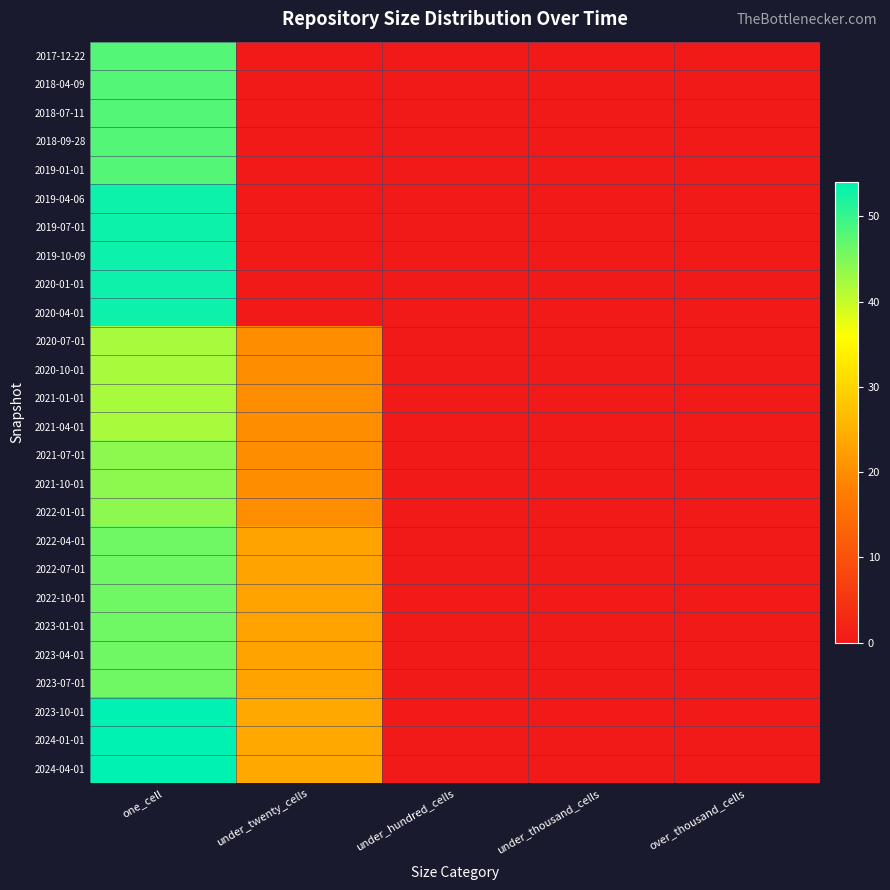

Reading right to left, extract all data points from this chart.

2017-12-22: over_thousand_cells=0	under_thousand_cells=0	under_hundred_cells=0	under_twenty_cells=0	one_cell=48
2018-04-09: over_thousand_cells=0	under_thousand_cells=0	under_hundred_cells=0	under_twenty_cells=0	one_cell=48
2018-07-11: over_thousand_cells=0	under_thousand_cells=0	under_hundred_cells=0	under_twenty_cells=0	one_cell=48
2018-09-28: over_thousand_cells=0	under_thousand_cells=0	under_hundred_cells=0	under_twenty_cells=0	one_cell=48
2019-01-01: over_thousand_cells=0	under_thousand_cells=0	under_hundred_cells=0	under_twenty_cells=0	one_cell=48
2019-04-06: over_thousand_cells=0	under_thousand_cells=0	under_hundred_cells=0	under_twenty_cells=0	one_cell=53
2019-07-01: over_thousand_cells=0	under_thousand_cells=0	under_hundred_cells=0	under_twenty_cells=0	one_cell=53
2019-10-09: over_thousand_cells=0	under_thousand_cells=0	under_hundred_cells=0	under_twenty_cells=0	one_cell=53
2020-01-01: over_thousand_cells=0	under_thousand_cells=0	under_hundred_cells=0	under_twenty_cells=0	one_cell=53
2020-04-01: over_thousand_cells=0	under_thousand_cells=0	under_hundred_cells=0	under_twenty_cells=0	one_cell=53
2020-07-01: over_thousand_cells=0	under_thousand_cells=0	under_hundred_cells=0	under_twenty_cells=20	one_cell=42
2020-10-01: over_thousand_cells=0	under_thousand_cells=0	under_hundred_cells=0	under_twenty_cells=20	one_cell=42
2021-01-01: over_thousand_cells=0	under_thousand_cells=0	under_hundred_cells=0	under_twenty_cells=20	one_cell=42
2021-04-01: over_thousand_cells=0	under_thousand_cells=0	under_hundred_cells=0	under_twenty_cells=20	one_cell=42
2021-07-01: over_thousand_cells=0	under_thousand_cells=0	under_hundred_cells=0	under_twenty_cells=20	one_cell=44
2021-10-01: over_thousand_cells=0	under_thousand_cells=0	under_hundred_cells=0	under_twenty_cells=20	one_cell=44
2022-01-01: over_thousand_cells=0	under_thousand_cells=0	under_hundred_cells=0	under_twenty_cells=20	one_cell=44
2022-04-01: over_thousand_cells=0	under_thousand_cells=0	under_hundred_cells=0	under_twenty_cells=23	one_cell=46
2022-07-01: over_thousand_cells=0	under_thousand_cells=0	under_hundred_cells=0	under_twenty_cells=23	one_cell=46
2022-10-01: over_thousand_cells=0	under_thousand_cells=0	under_hundred_cells=0	under_twenty_cells=23	one_cell=46
2023-01-01: over_thousand_cells=0	under_thousand_cells=0	under_hundred_cells=0	under_twenty_cells=23	one_cell=46
2023-04-01: over_thousand_cells=0	under_thousand_cells=0	under_hundred_cells=0	under_twenty_cells=23	one_cell=46
2023-07-01: over_thousand_cells=0	under_thousand_cells=0	under_hundred_cells=0	under_twenty_cells=23	one_cell=46
2023-10-01: over_thousand_cells=0	under_thousand_cells=0	under_hundred_cells=0	under_twenty_cells=24	one_cell=54
2024-01-01: over_thousand_cells=0	under_thousand_cells=0	under_hundred_cells=0	under_twenty_cells=24	one_cell=54
2024-04-01: over_thousand_cells=0	under_thousand_cells=0	under_hundred_cells=0	under_twenty_cells=24	one_cell=54